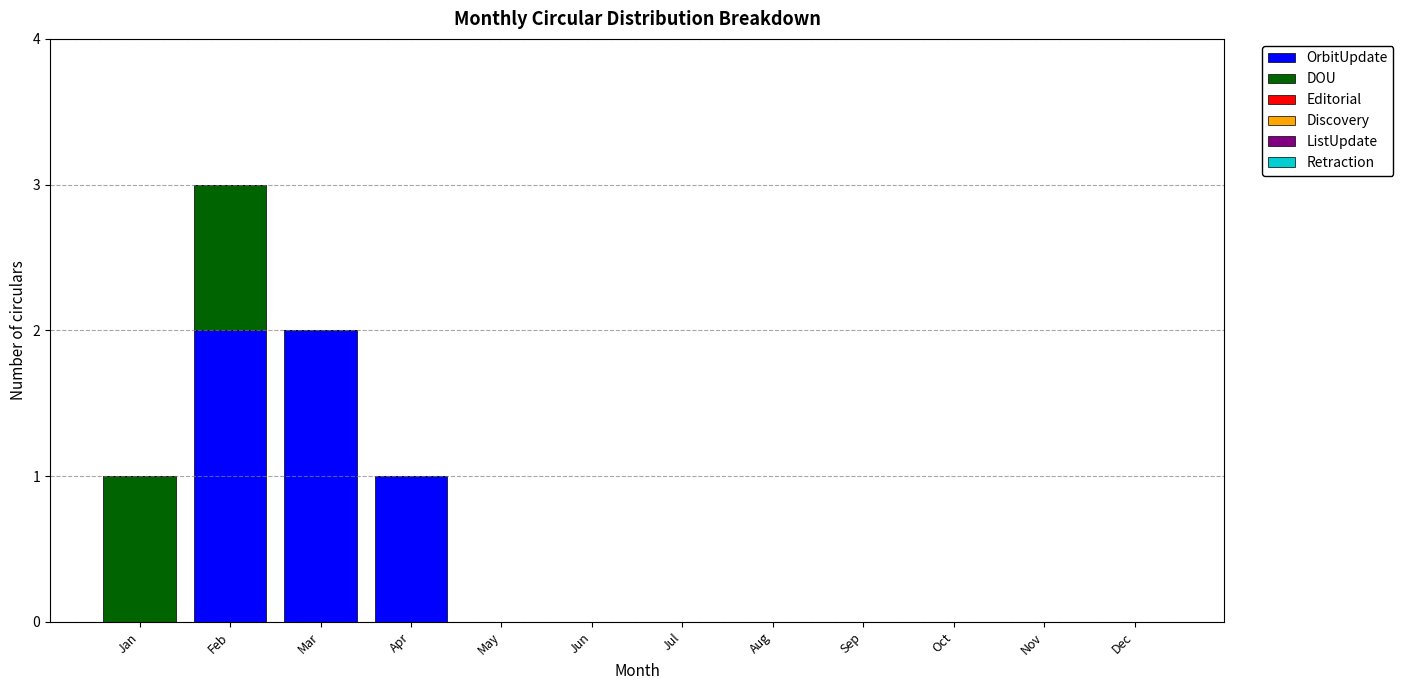

At which category is the sum across all series the highest?

Feb